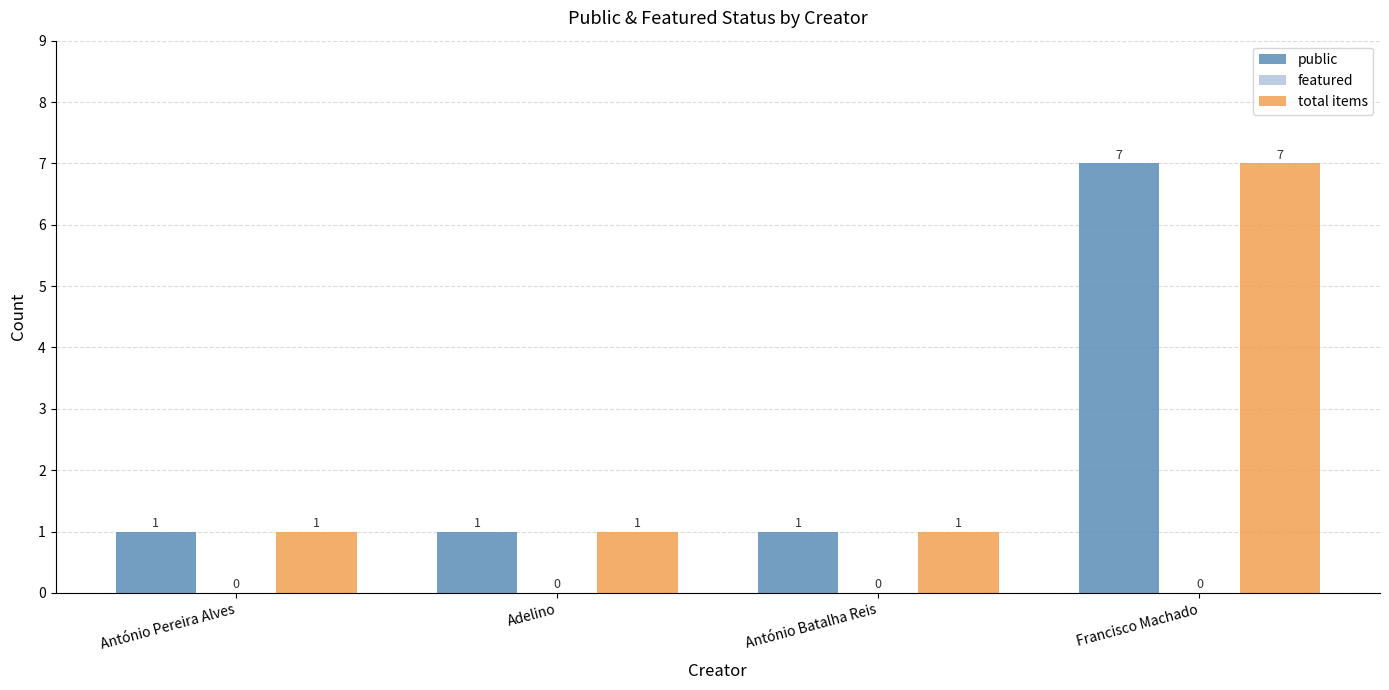

Reading left to right, extract all data points from this chart.

public: António Pereira Alves=1	Adelino=1	António Batalha Reis=1	Francisco Machado=7
total items: António Pereira Alves=1	Adelino=1	António Batalha Reis=1	Francisco Machado=7